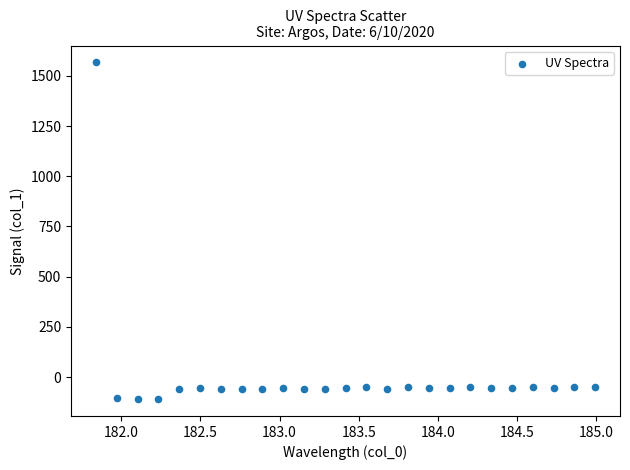

What is the range of X values (max minus min)?

3.1